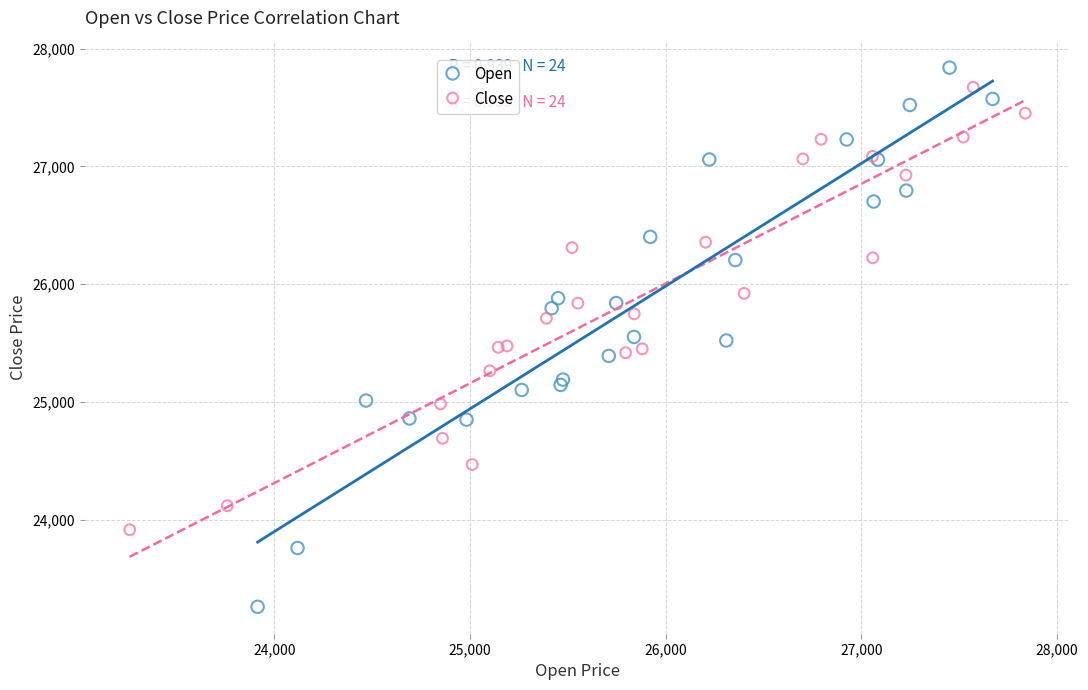

Which series has the largest Y range (max minus min)?

Open